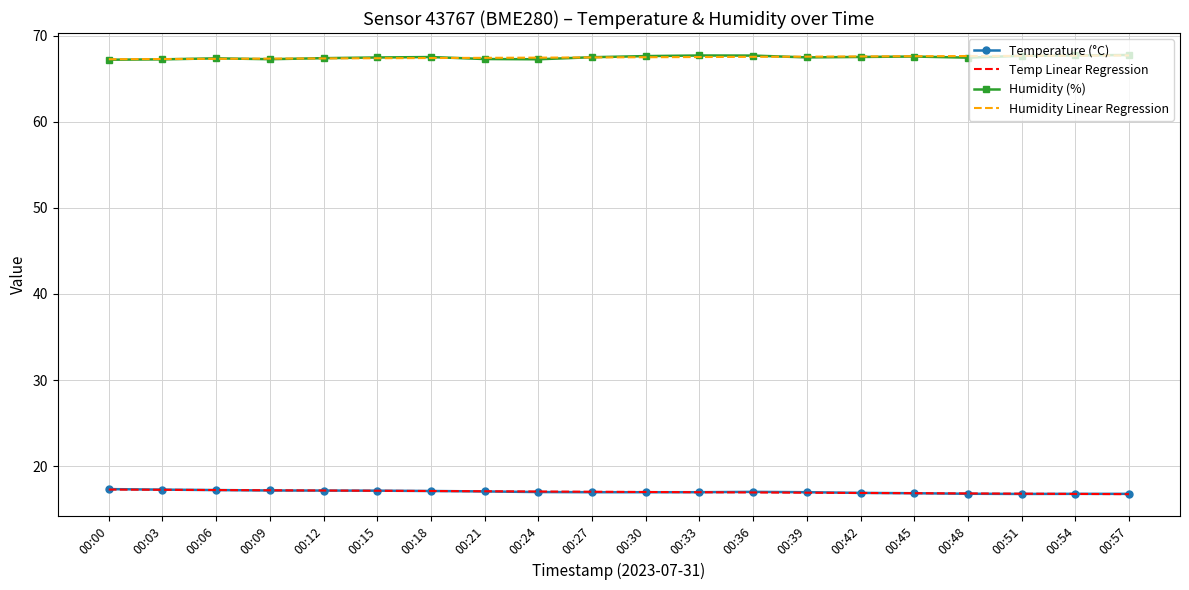

True or false: Temp Linear Regression and Humidity (%) cross at least once.

False